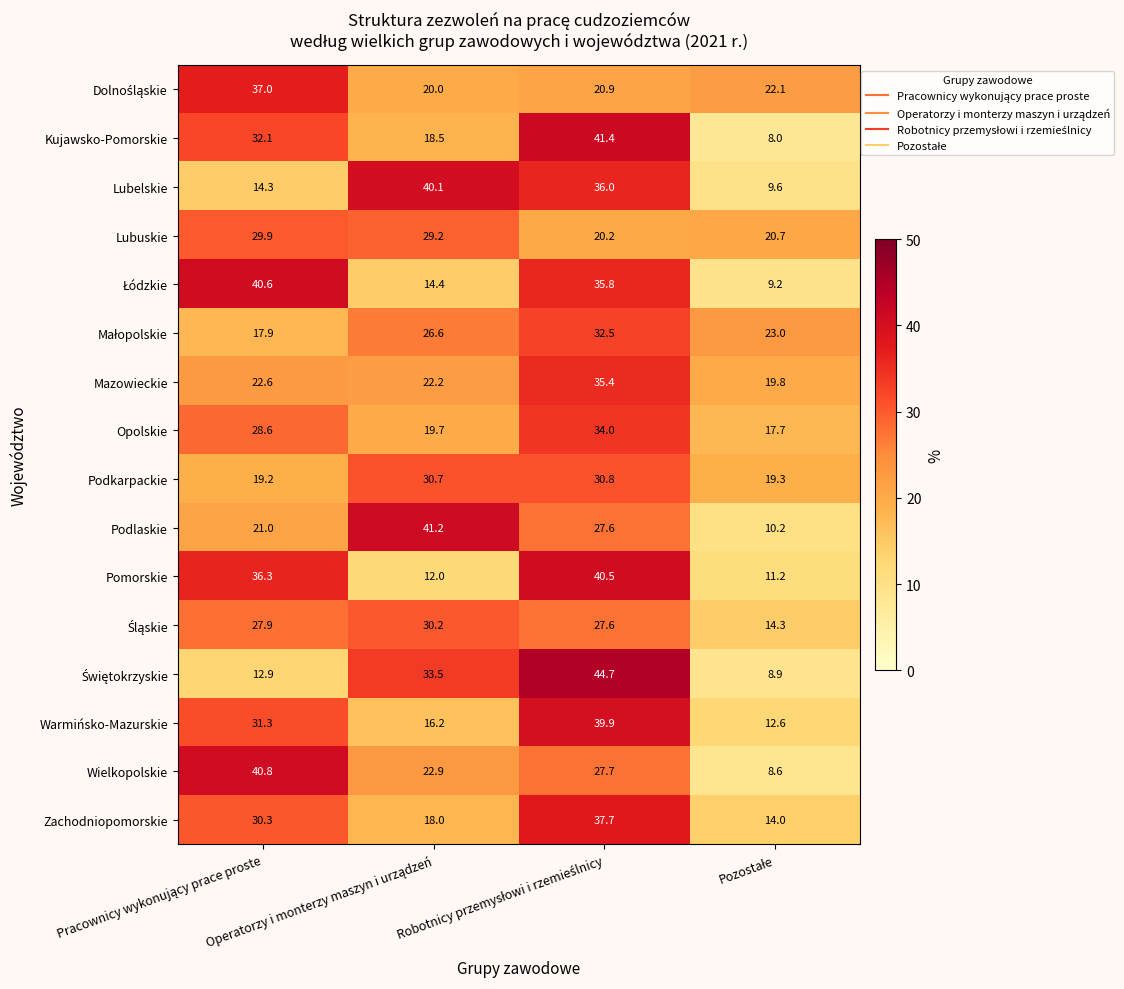

What is the minimum value shown in the chart?

8.0